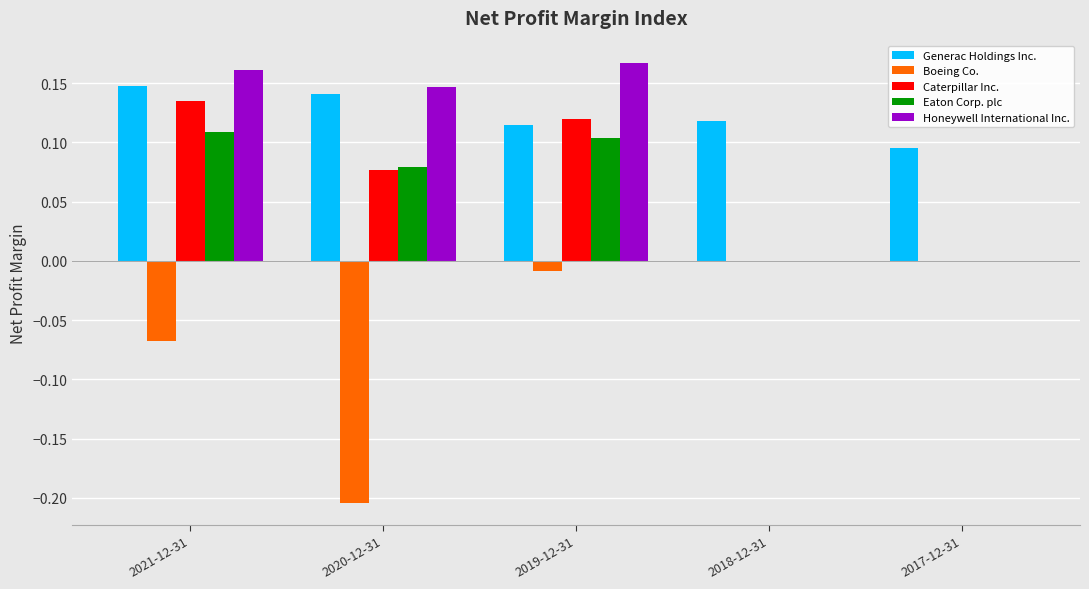

True or false: Eaton Corp. plc has a value of 0.1 at 2020-12-31.

True